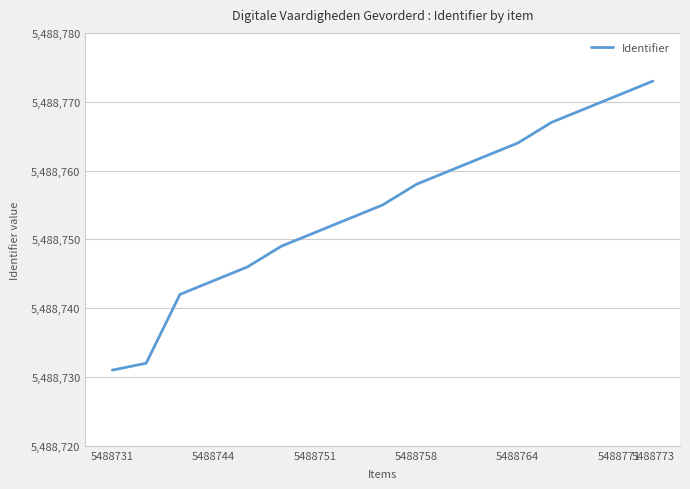

Reading left to right, list all the values displayed in this chart.

5488731	5488732	5488742	5488744	5488746	5488749	5488751	5488753	5488755	5488758	5488760	5488762	5488764	5488767	5488769	5488771	5488773